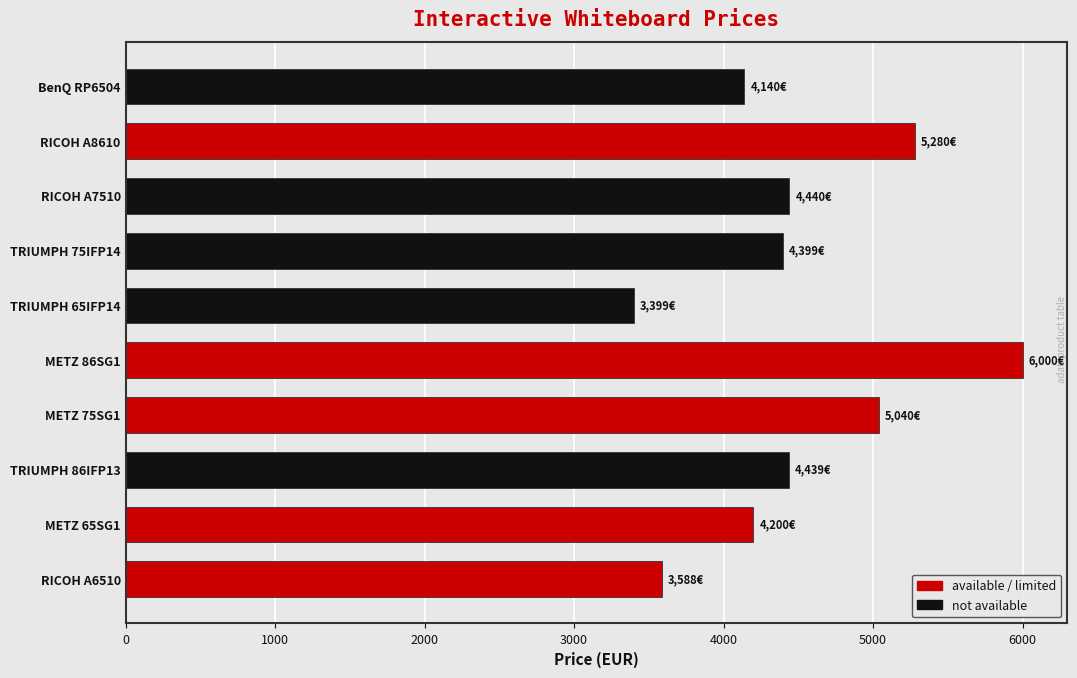

Does the chart contain any negative values?

No